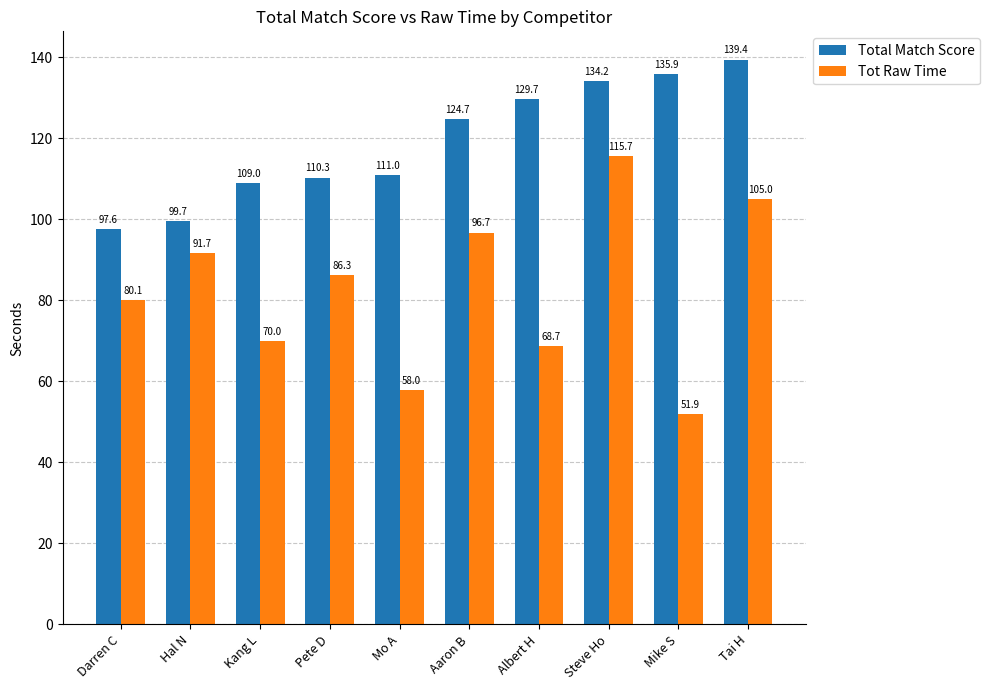

At which label does Tot Raw Time reach its minimum?

Mike S